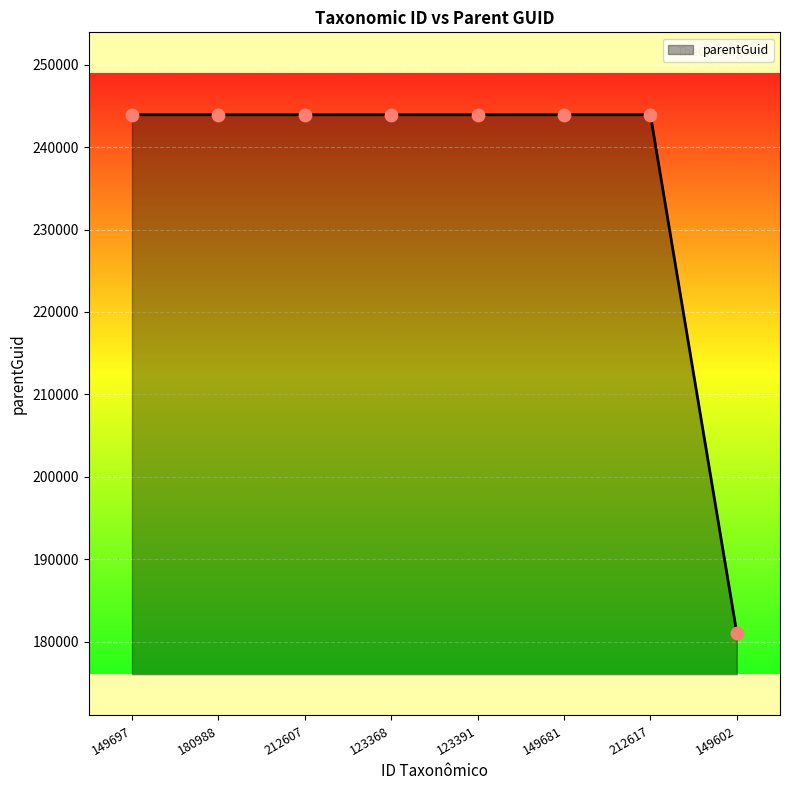

What is the ratio of the value at 149697 to the value at 212617?

1.0